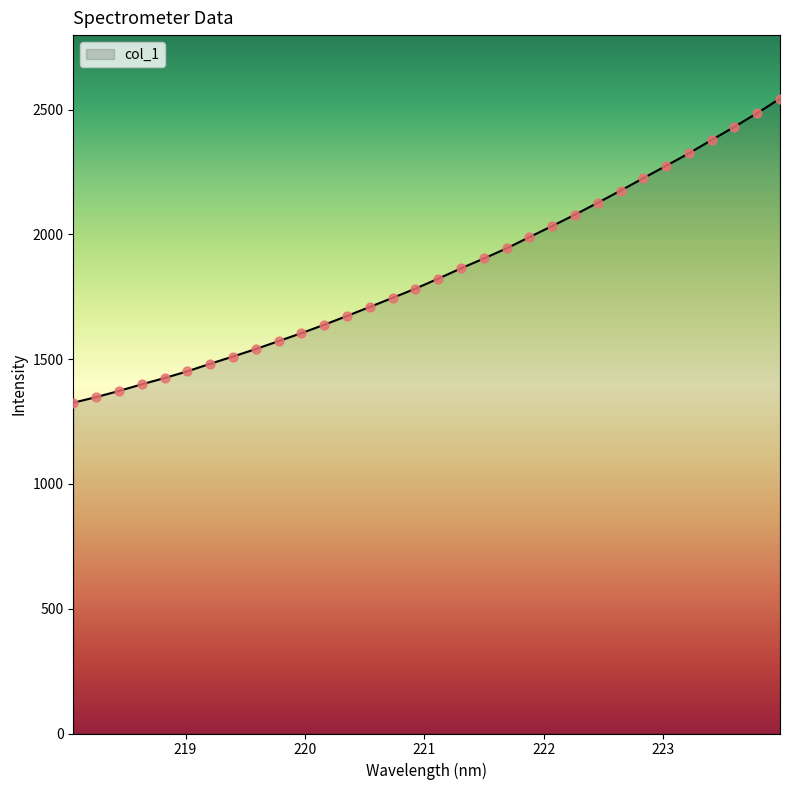

What is the minimum value shown in the chart?

1325.3